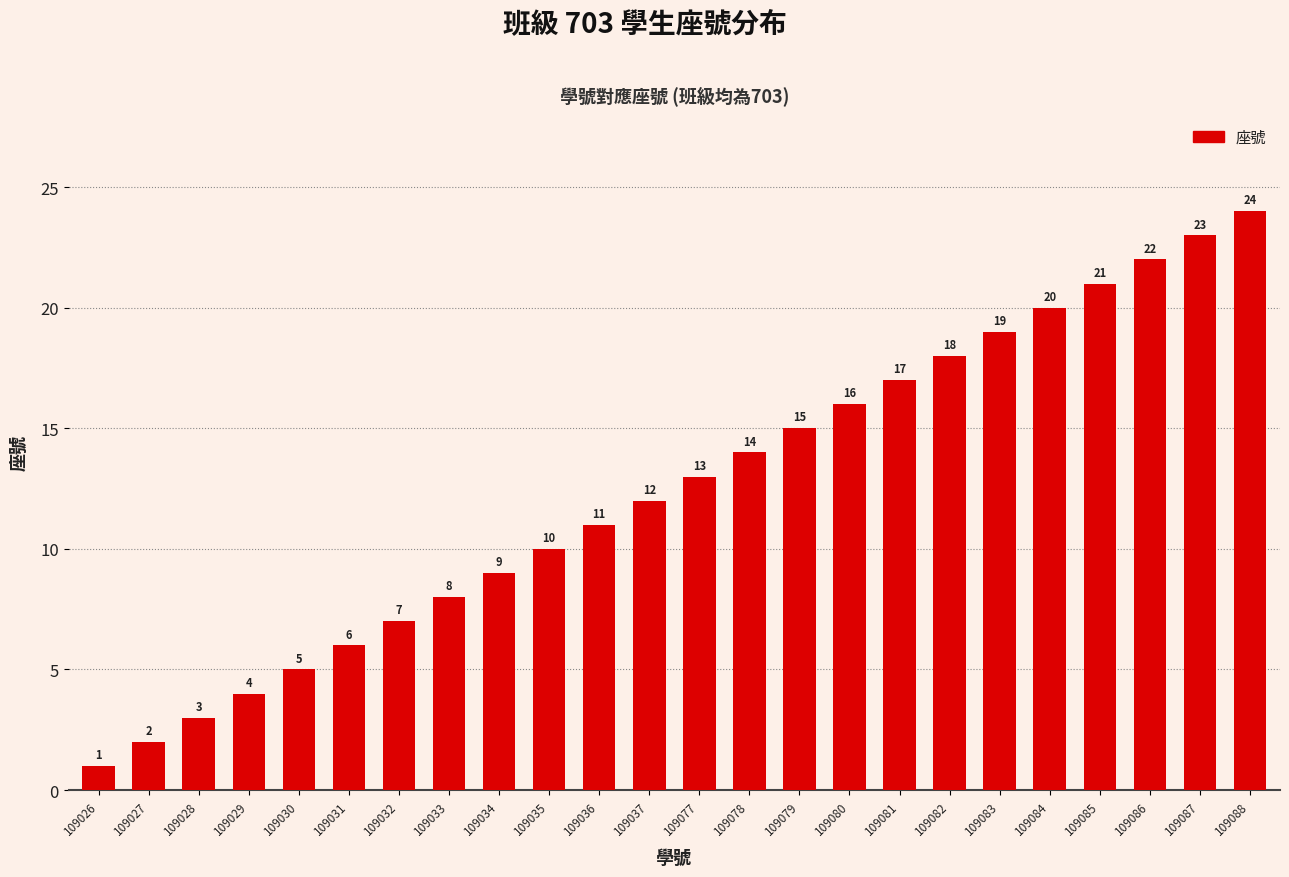

Between 109079 and 109085, which is larger?

109085